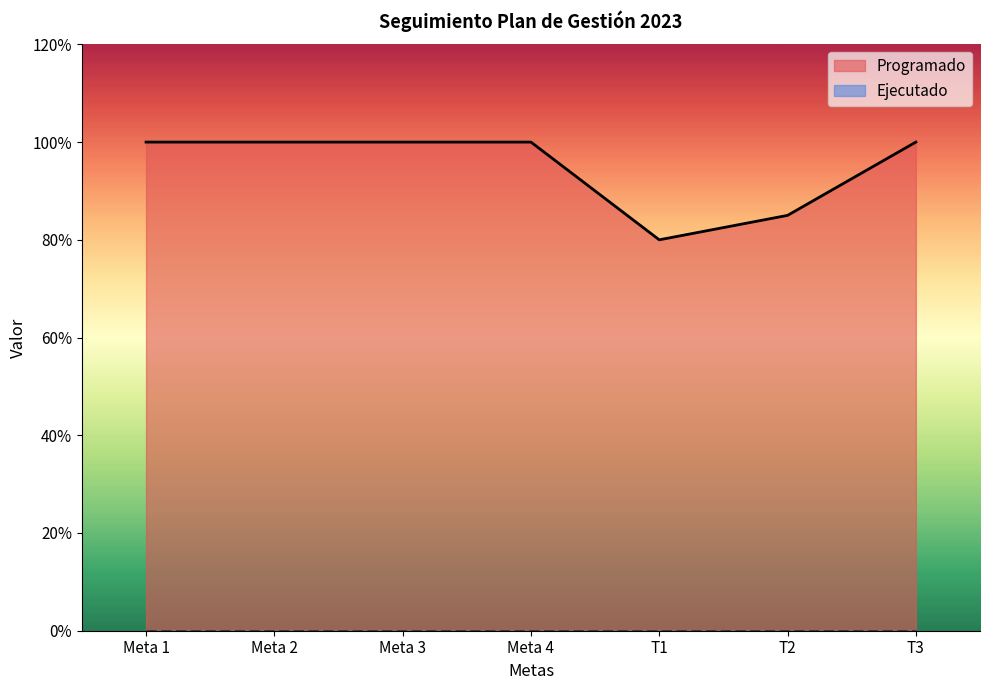

What is the label of the 3rd point from the left?

Meta 3